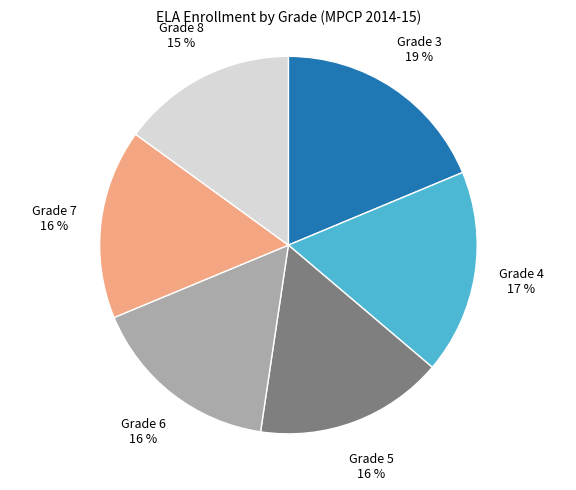

To the nearest percent, what portion does Grade 4 represent?

17%